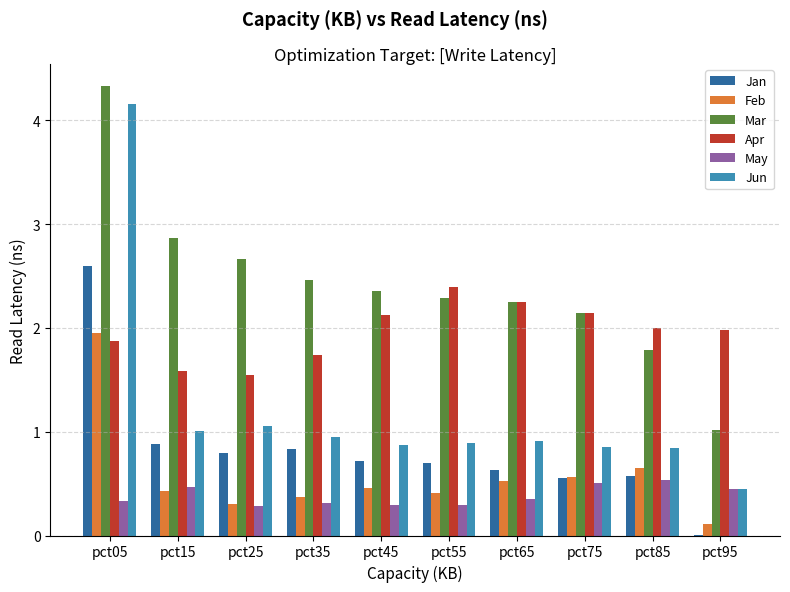

Between pct05 and pct45, which series saw the biggest shift?

Jun